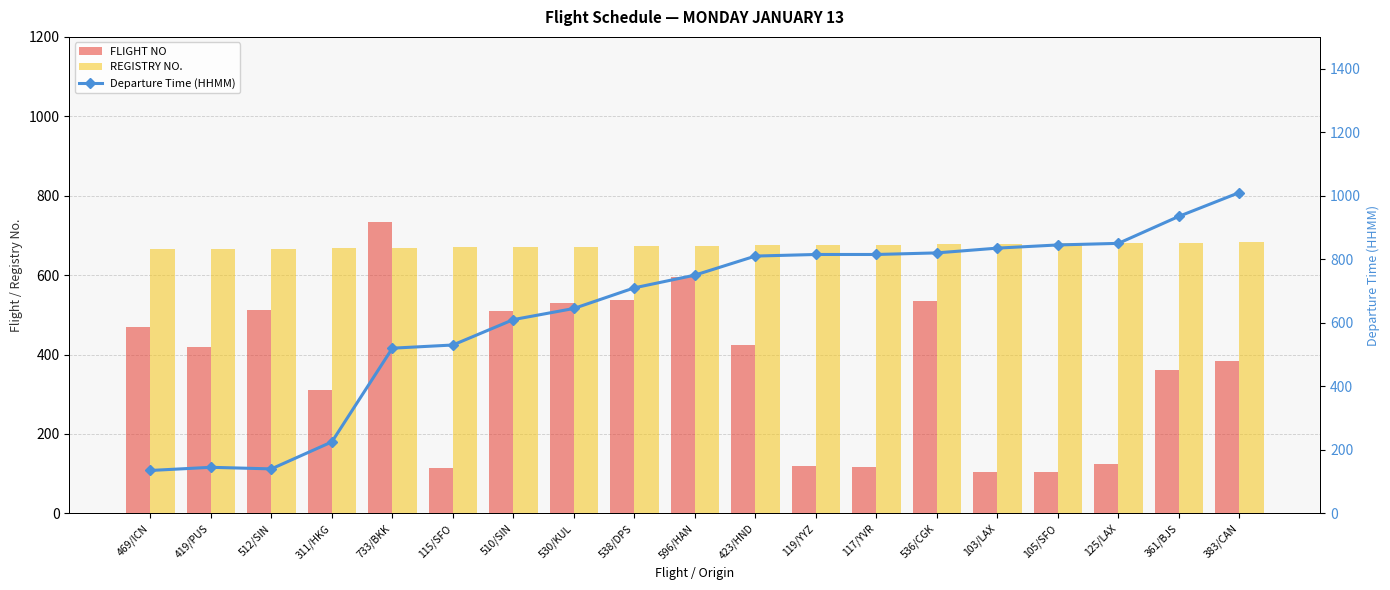

Rank the series at 103/LAX from highest to lowest value.

Departure Time (HHMM), REGISTRY NO., FLIGHT NO